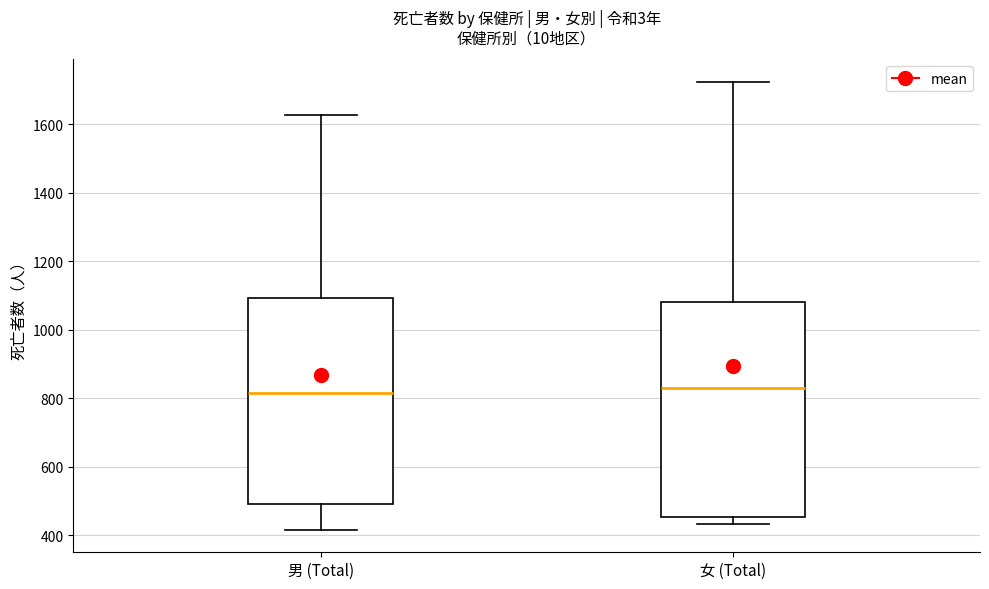

Which box is the tallest, from its lower edge to its upper edge?

女 (Total)